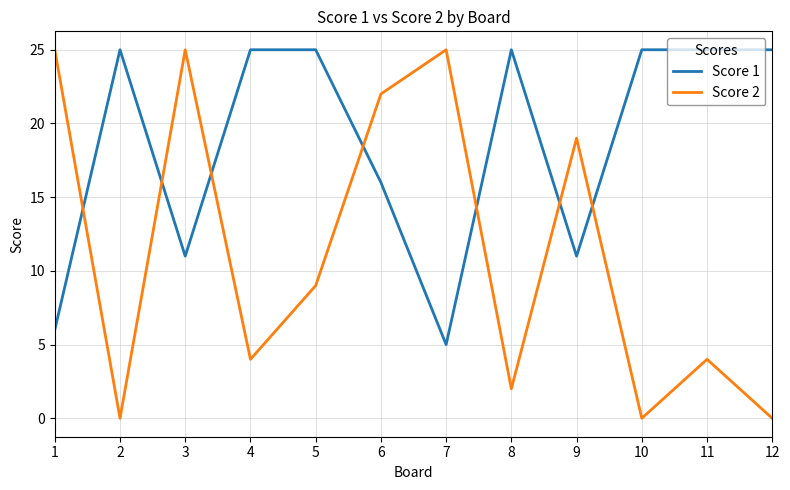

What is the highest value of the Score 2 series?

25